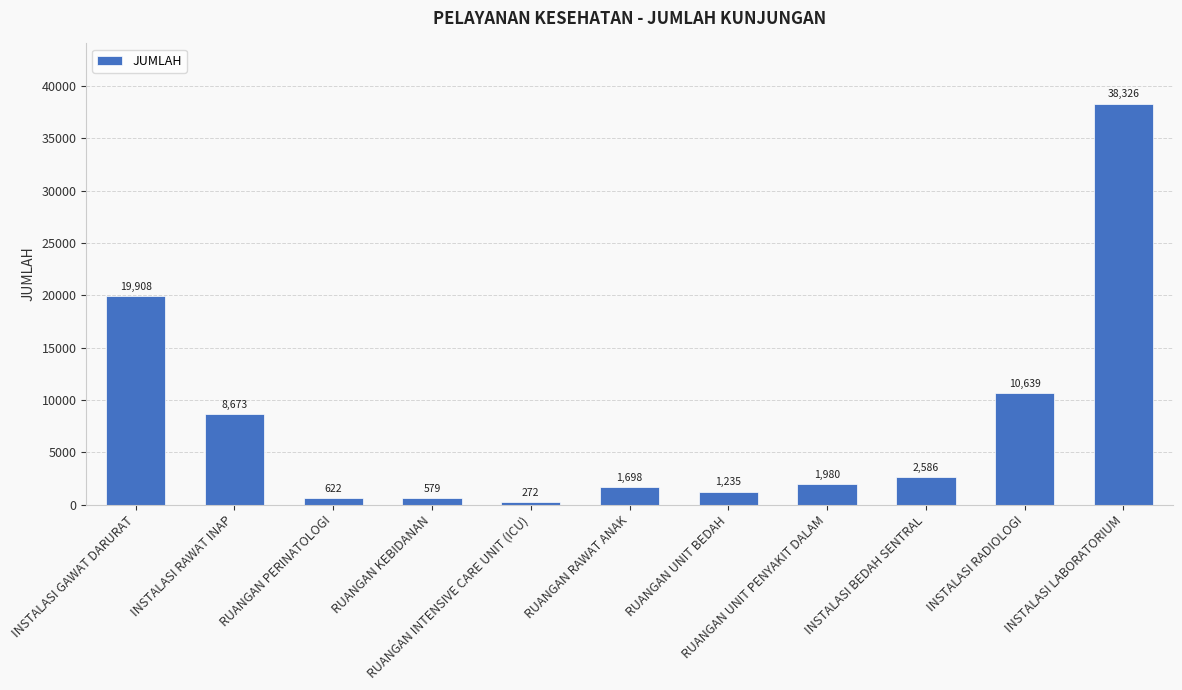

What is the value of the 1st bar from the left?

19908